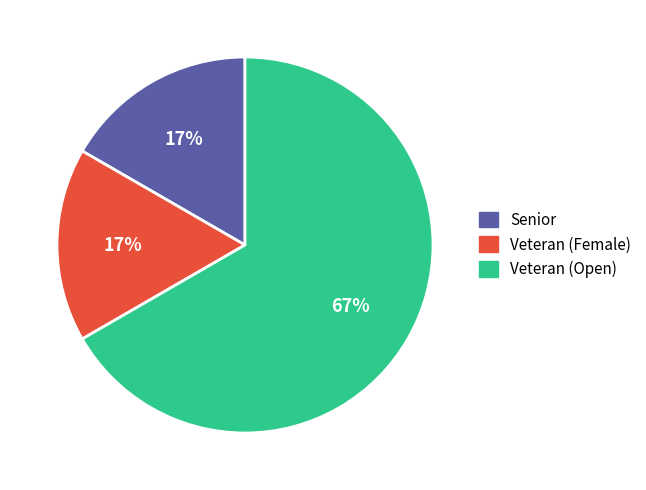

Do Veteran (Open) and Veteran (Female) together represent more than half of the pie?

Yes